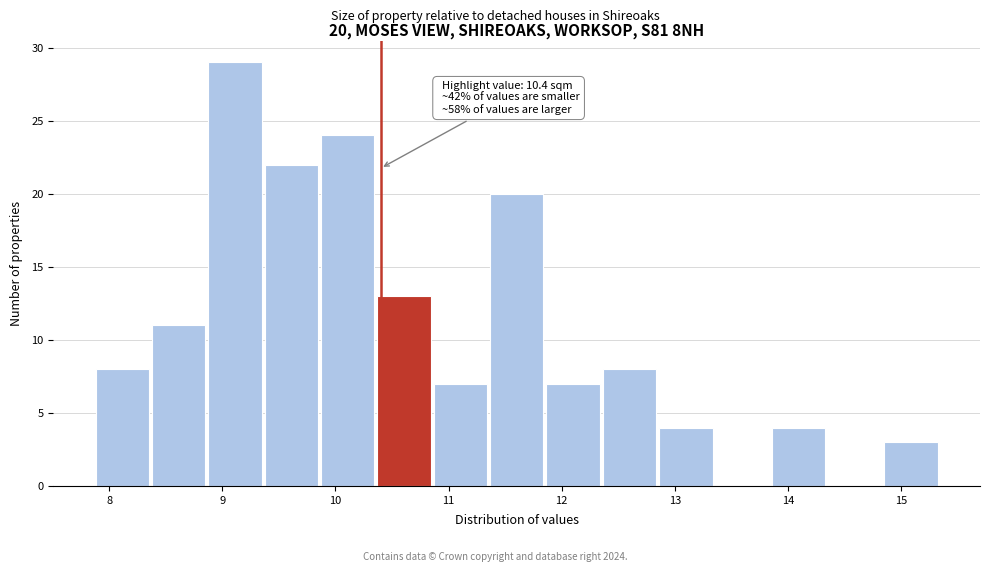

Which range on the x-axis has the tallest bar?

8.9 to 9.4